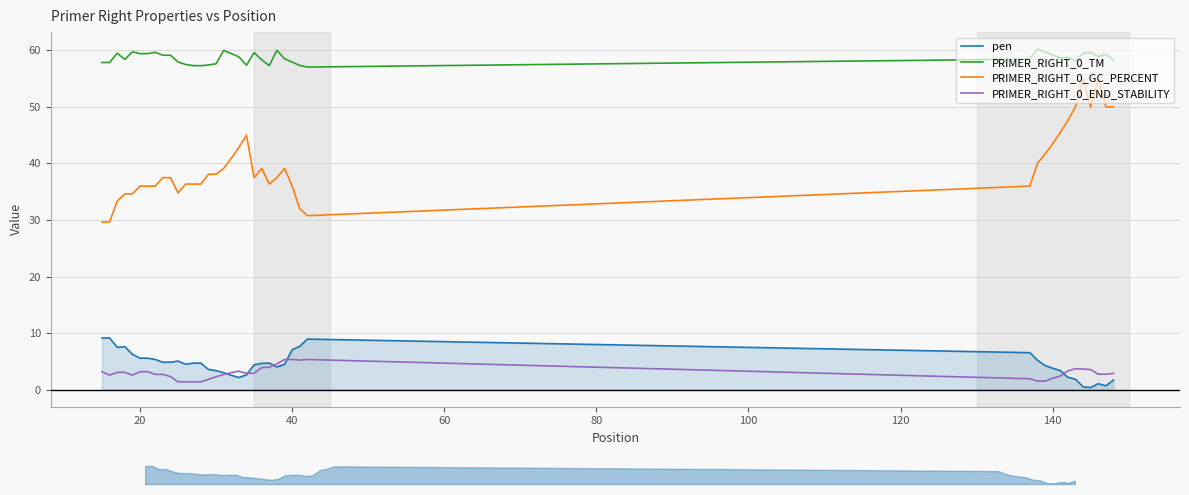

True or false: PRIMER_RIGHT_0_TM has a value of 81.9 at 26.

False